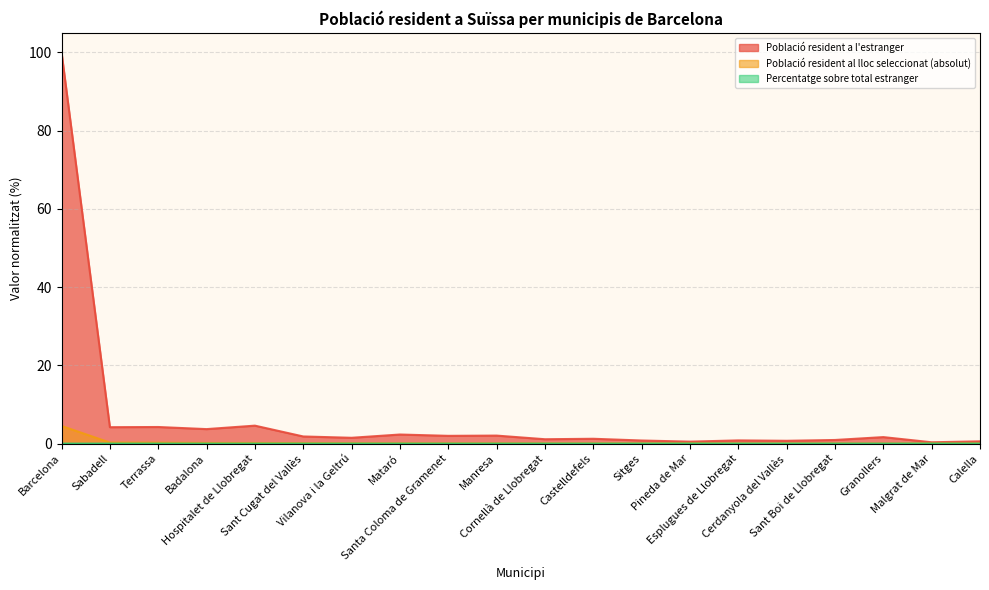

What position from the left is Vilanova i la Geltrú?

7